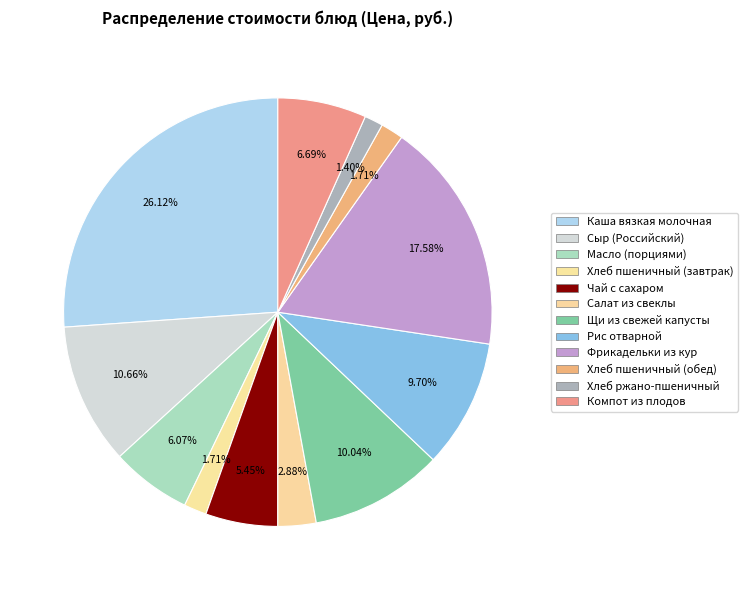

To the nearest percent, what is the difference between the Чай с сахаром and Сыр (Российский) slice percentages?

5%